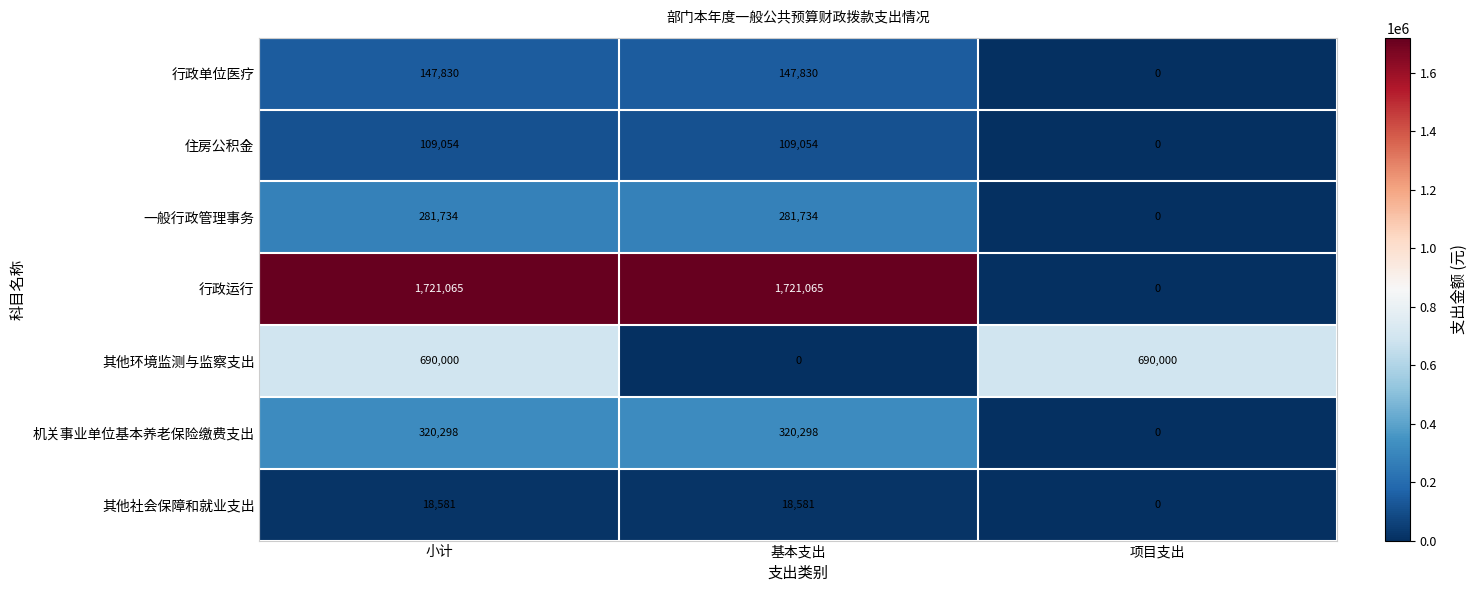

What is the greatest value displayed?

1721065